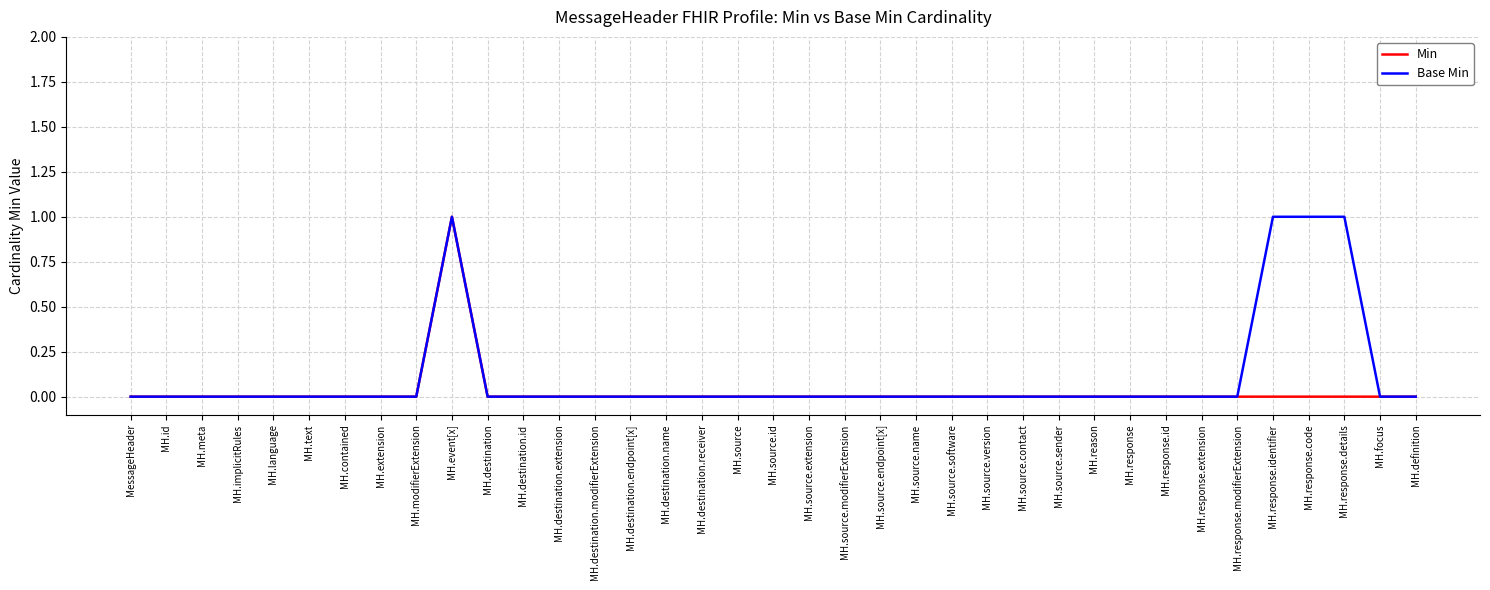

True or false: Base Min has a value of 1 at MH.source.extension.

False